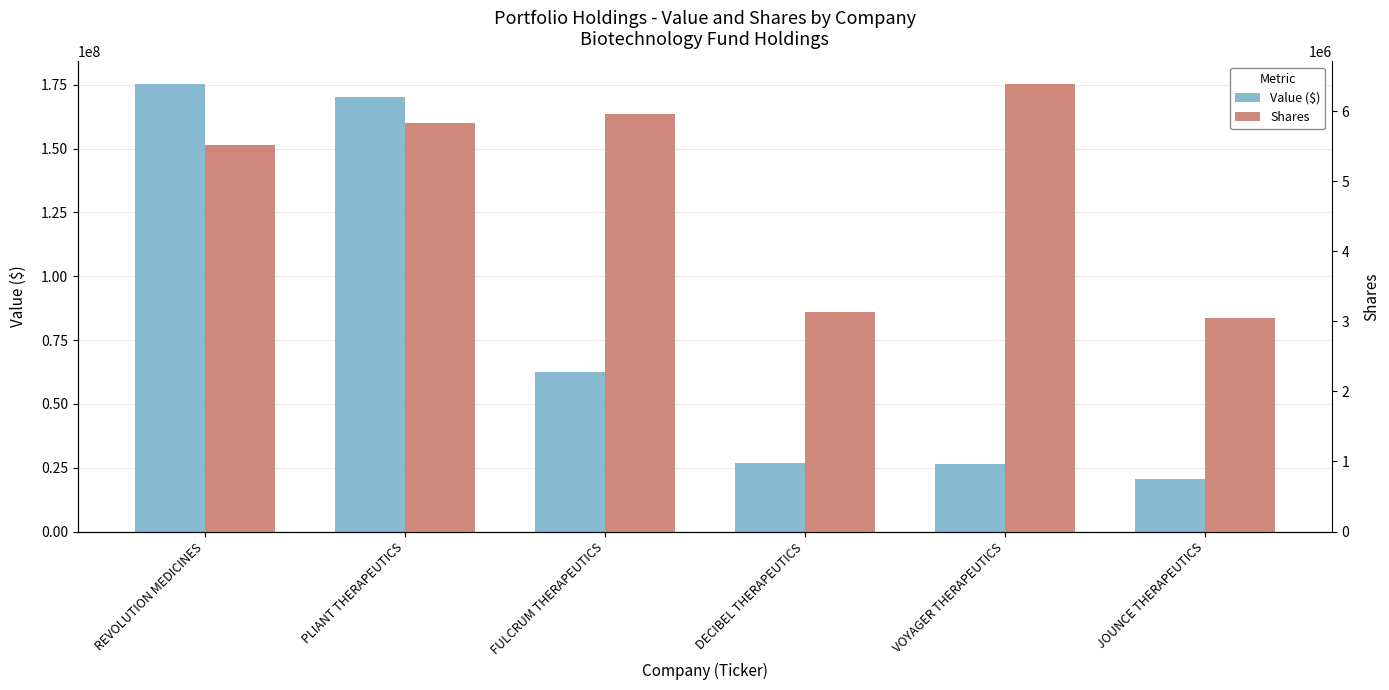

The Value ($) series shows 33743025 at JOUNCE THERAPEUTICS. True or false?

False